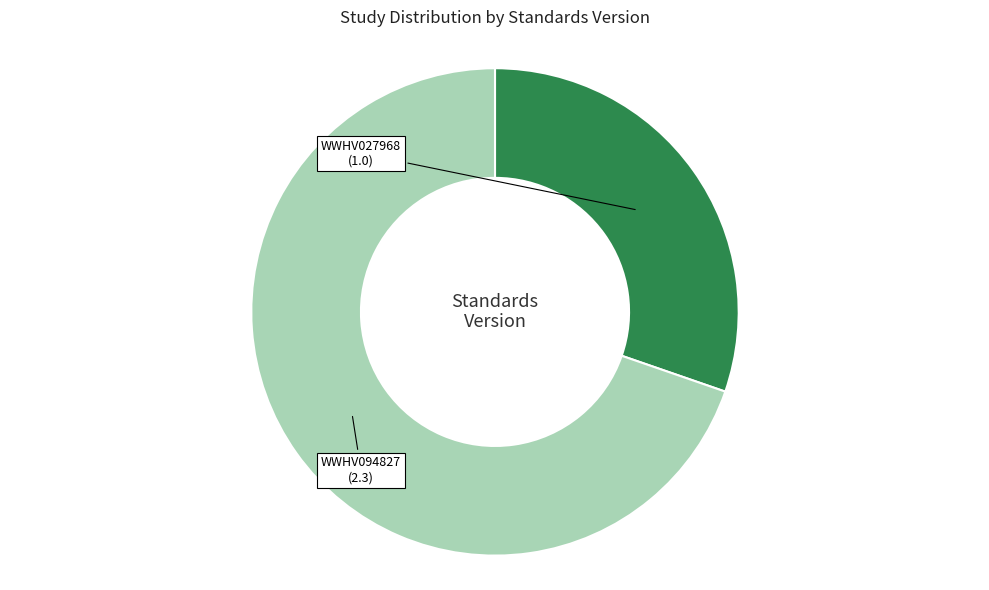

Is there a majority slice in this chart?

Yes